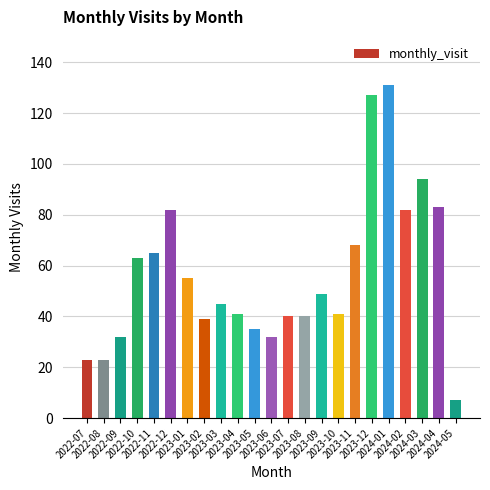

What is the label of the 11th bar from the left?

2023-05